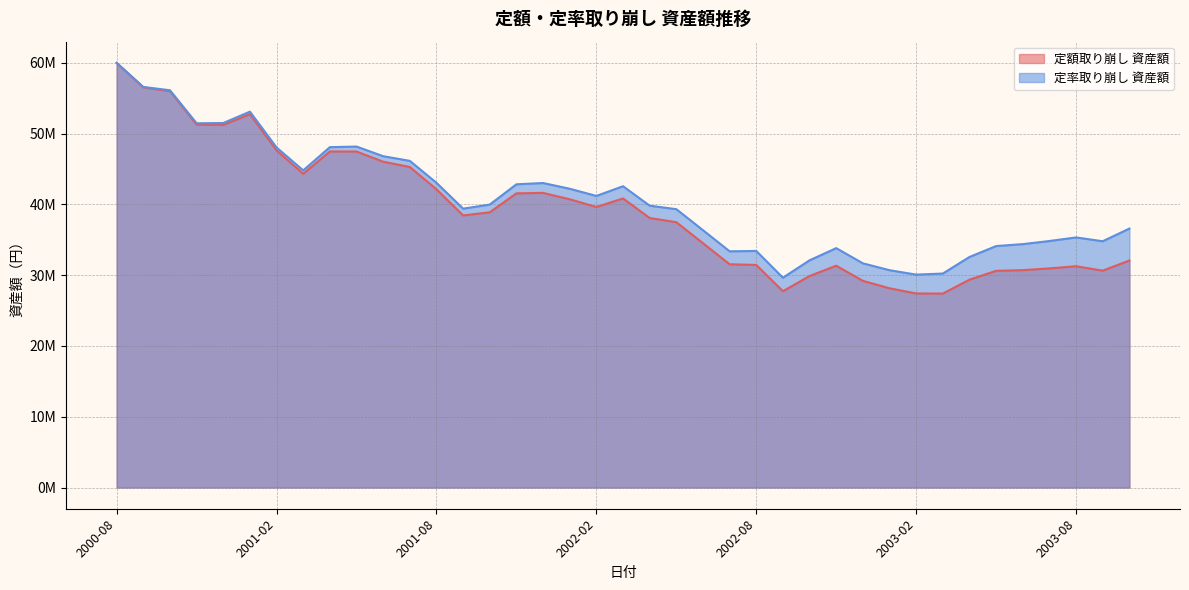

True or false: 定率取り崩し 資産額 has more than 0 interior local peaks.

True